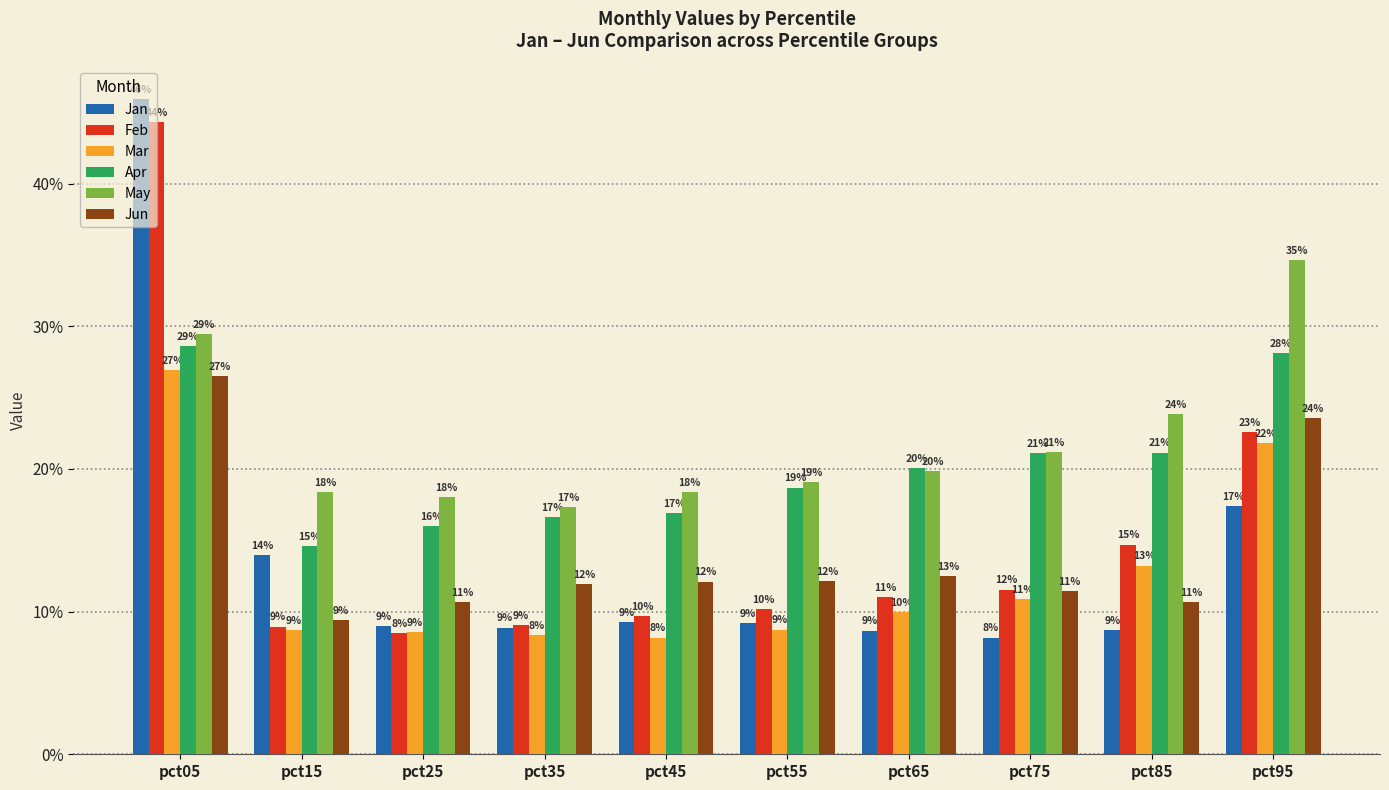

What are all the series names shown in the legend?

Jan, Feb, Mar, Apr, May, Jun